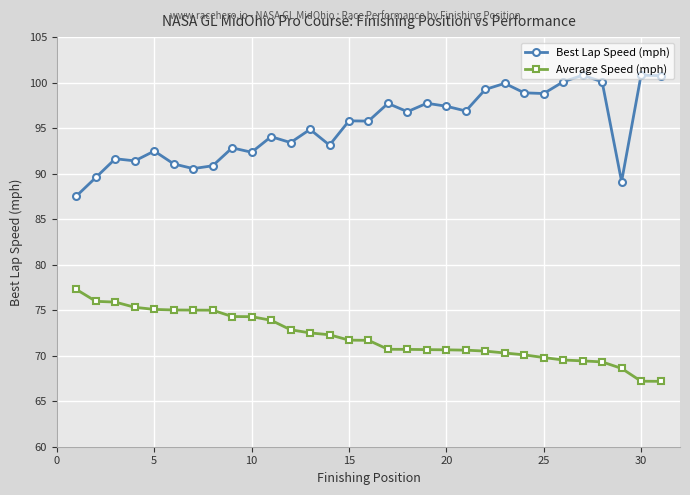

True or false: Average Speed (mph) and Best Lap Speed (mph) cross at least once.

False